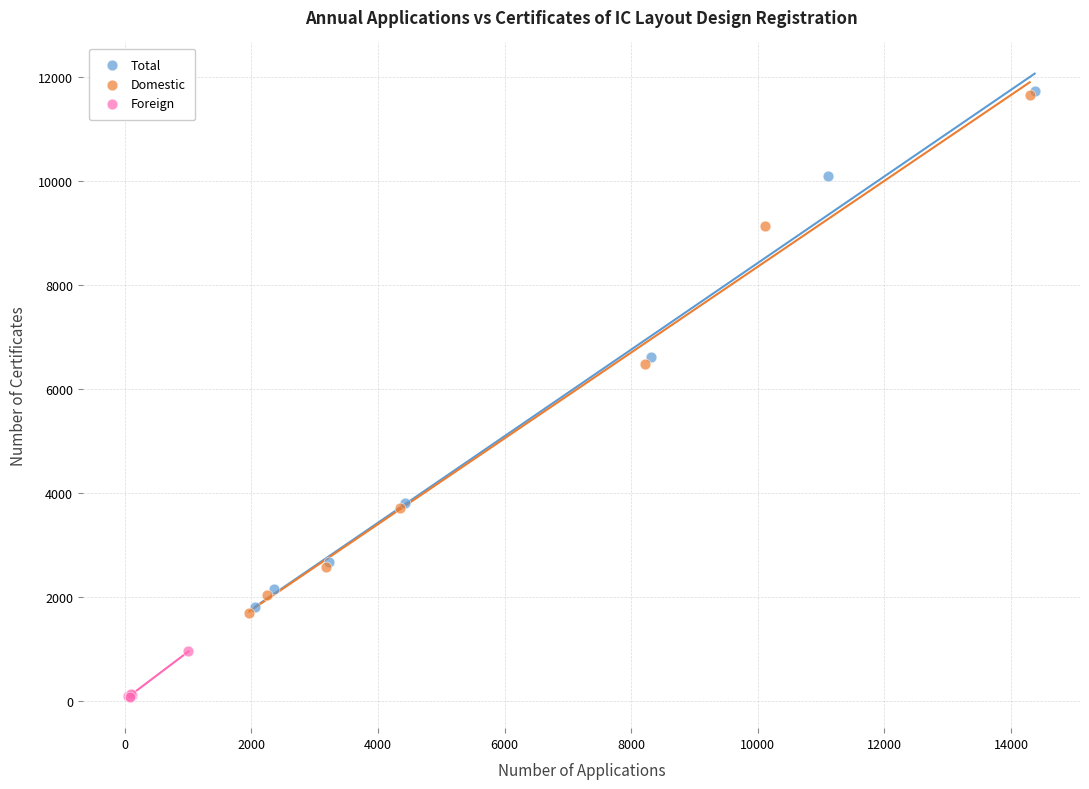

Which series has the largest Y range (max minus min)?

Domestic